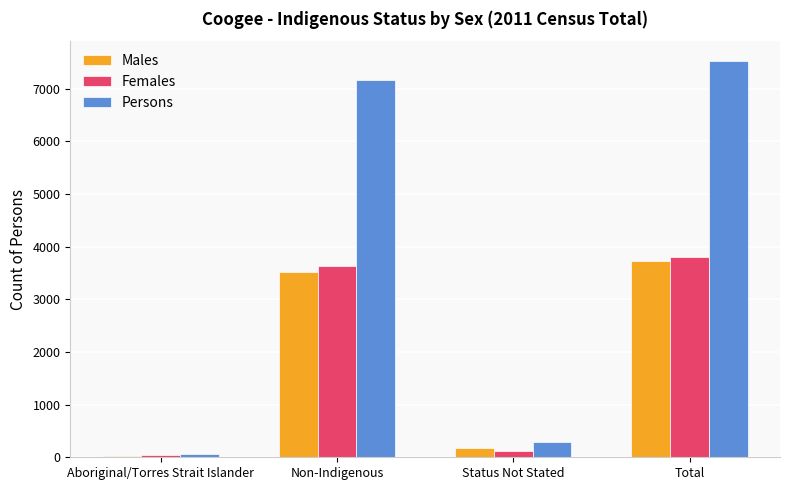

What is the label of the 2nd bar from the left?

Non-Indigenous